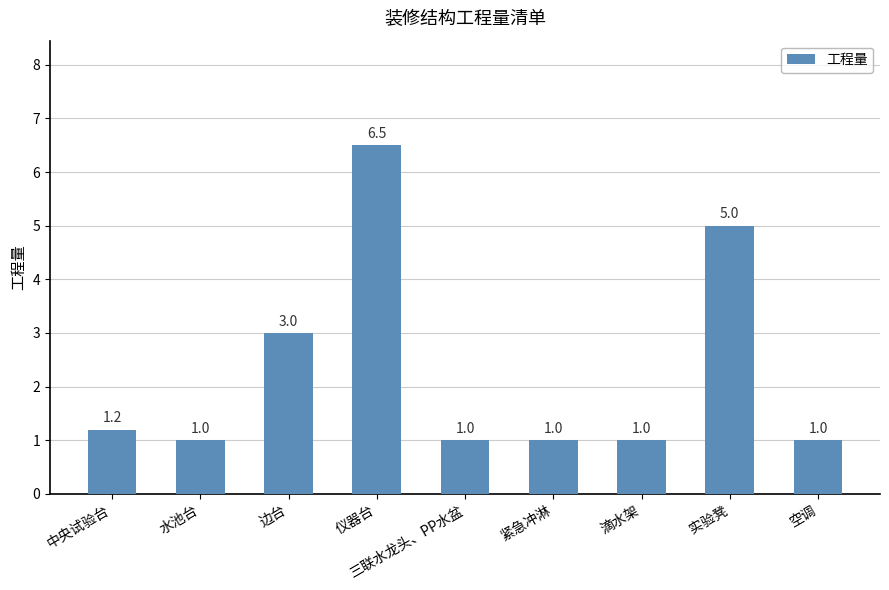

What position from the left is 紧急冲淋?

6